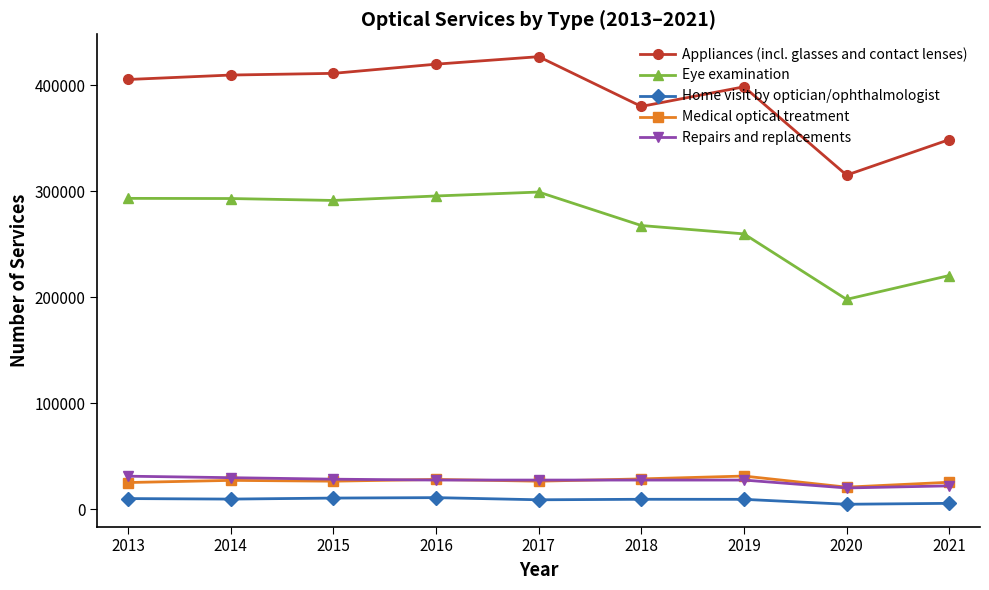

True or false: Eye examination and Home visit by optician/ophthalmologist intersect in this chart.

False